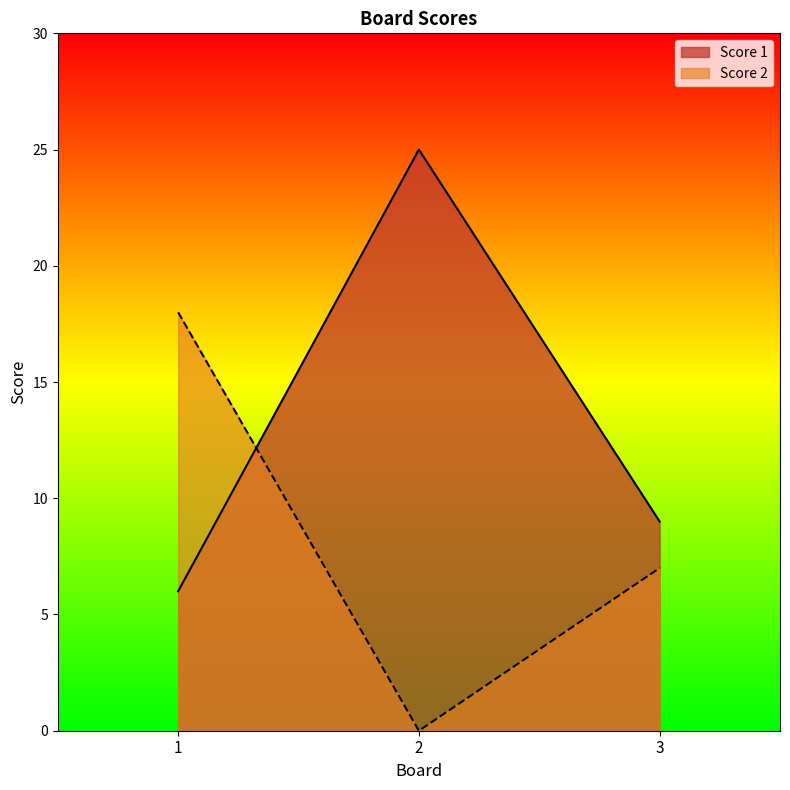

What is the approximate value of Score 1 at 2?

25